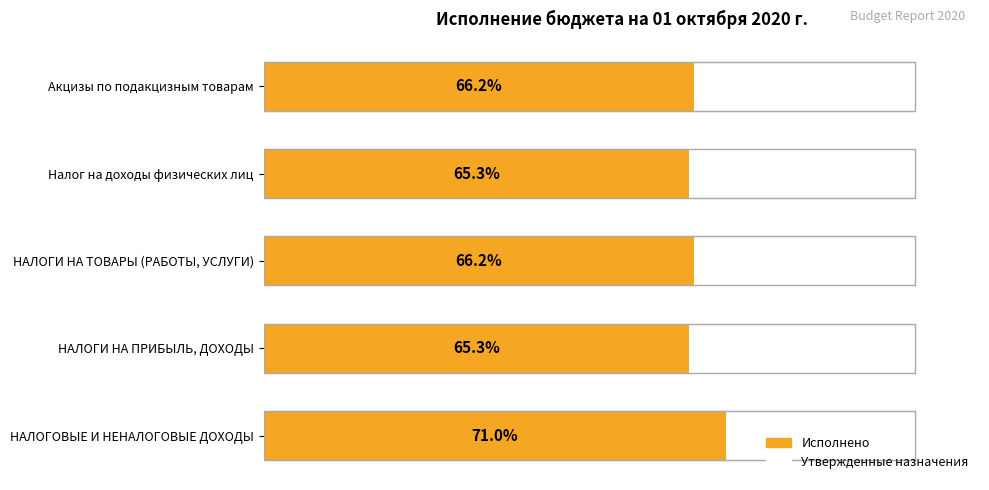

How many categories are shown in the chart?

5